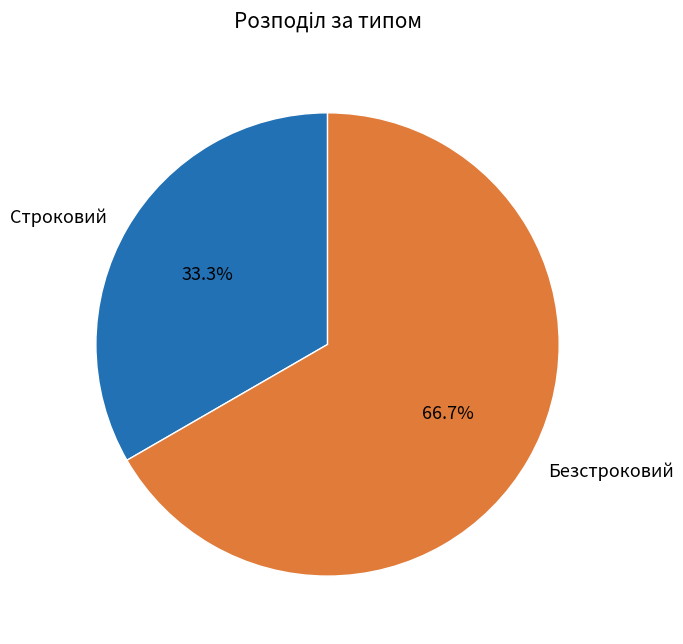

Between Безстроковий and Строковий, which is larger?

Безстроковий